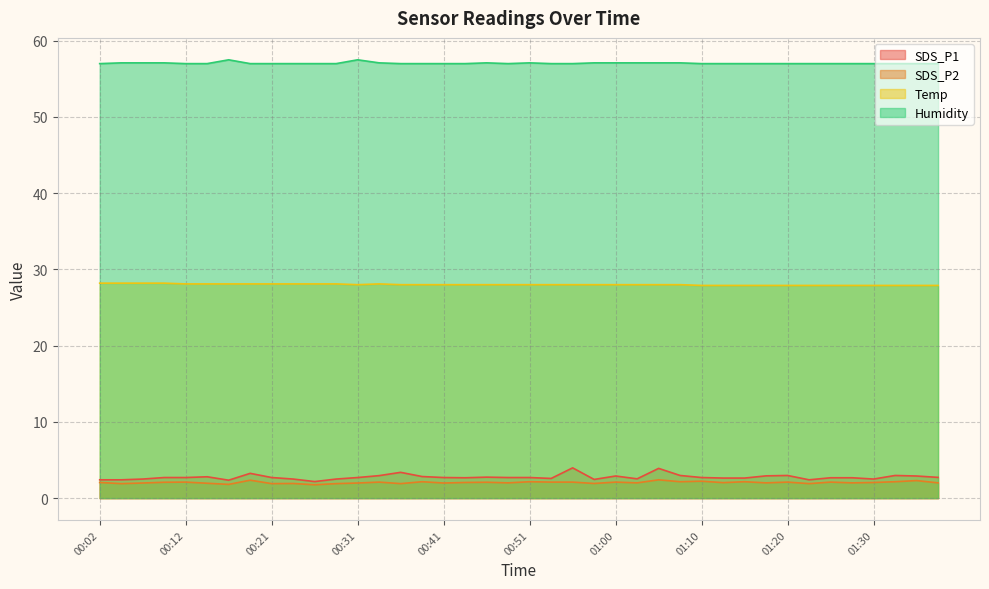

What is the label of the 29th point from the right?

00:29